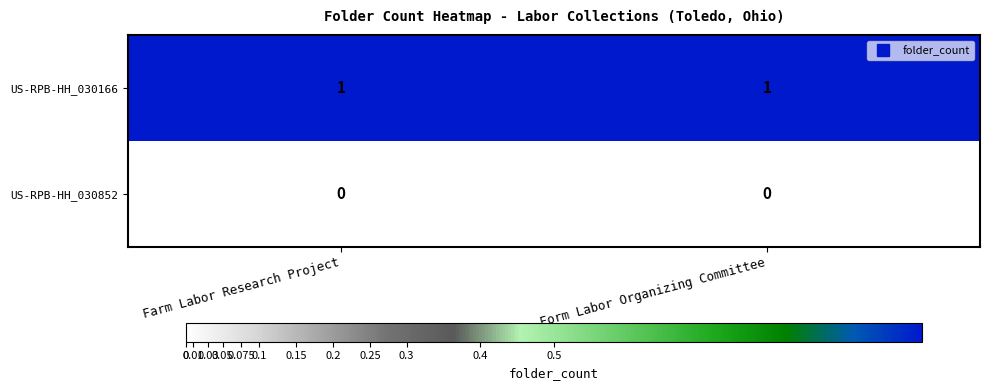

Rank the series at Form Labor Organizing Committee from highest to lowest value.

US-RPB-HH_030166, US-RPB-HH_030852